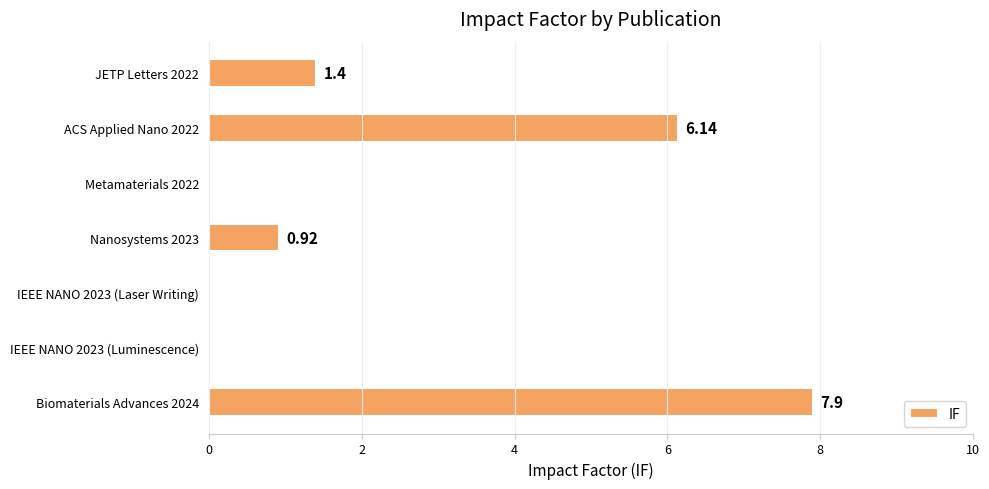

What is the change in value from Biomaterials Advances 2024 to IEEE NANO 2023 (Luminescence)?

-7.9